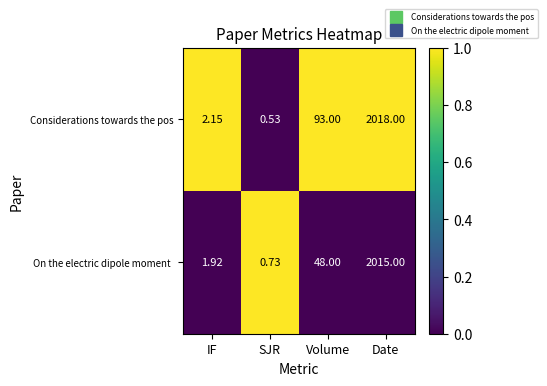

Where is Considerations towards the pos nearest to the value 1009?

Volume